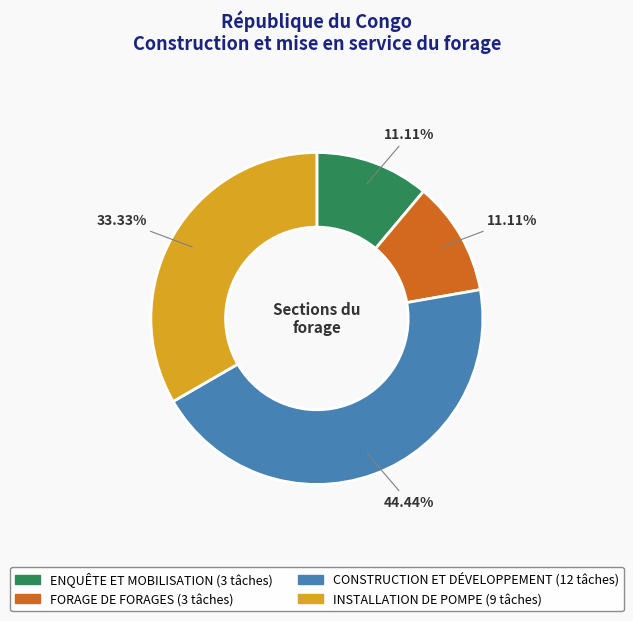

How many slices are in this pie chart?

4